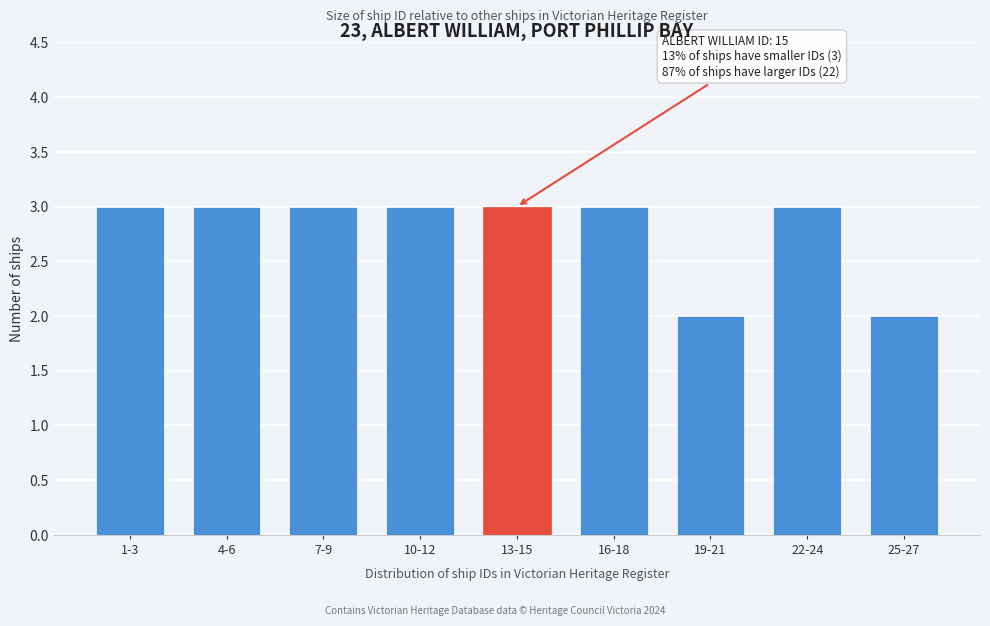

Reading left to right, list all the values displayed in this chart.

1-3=3	4-6=3	7-9=3	10-12=3	13-15=3	16-18=3	19-21=2	22-24=3	25-27=2